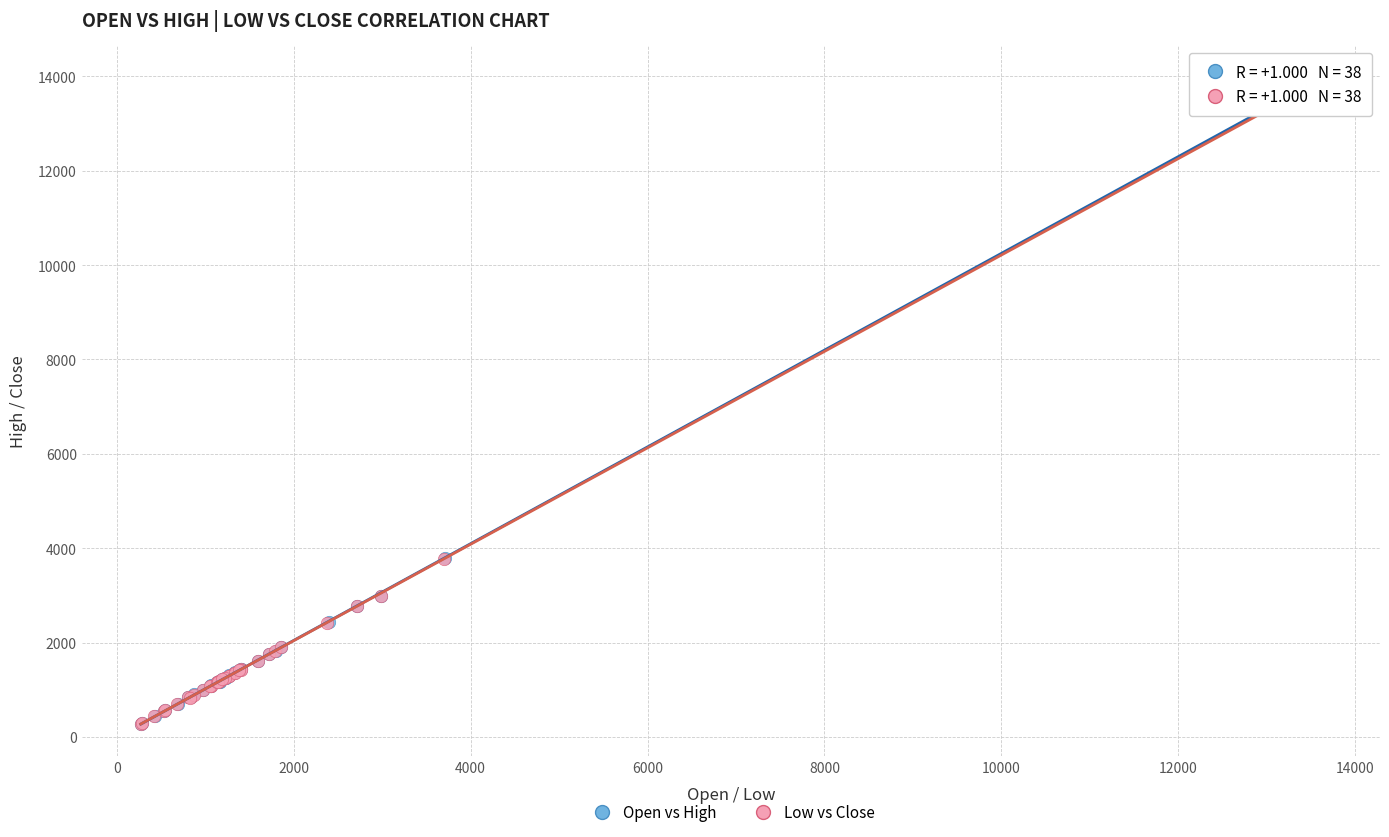

Which series has the widest spread of Y values?

Open vs High